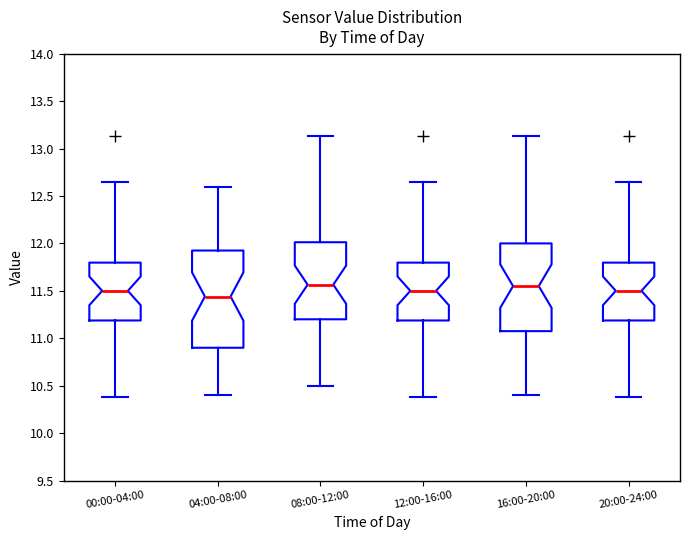

Where does the median line of the box for 20:00-24:00 sit on the y-axis? The values are not printed on the chart, so give them approximately, as read against the axis.

11.50